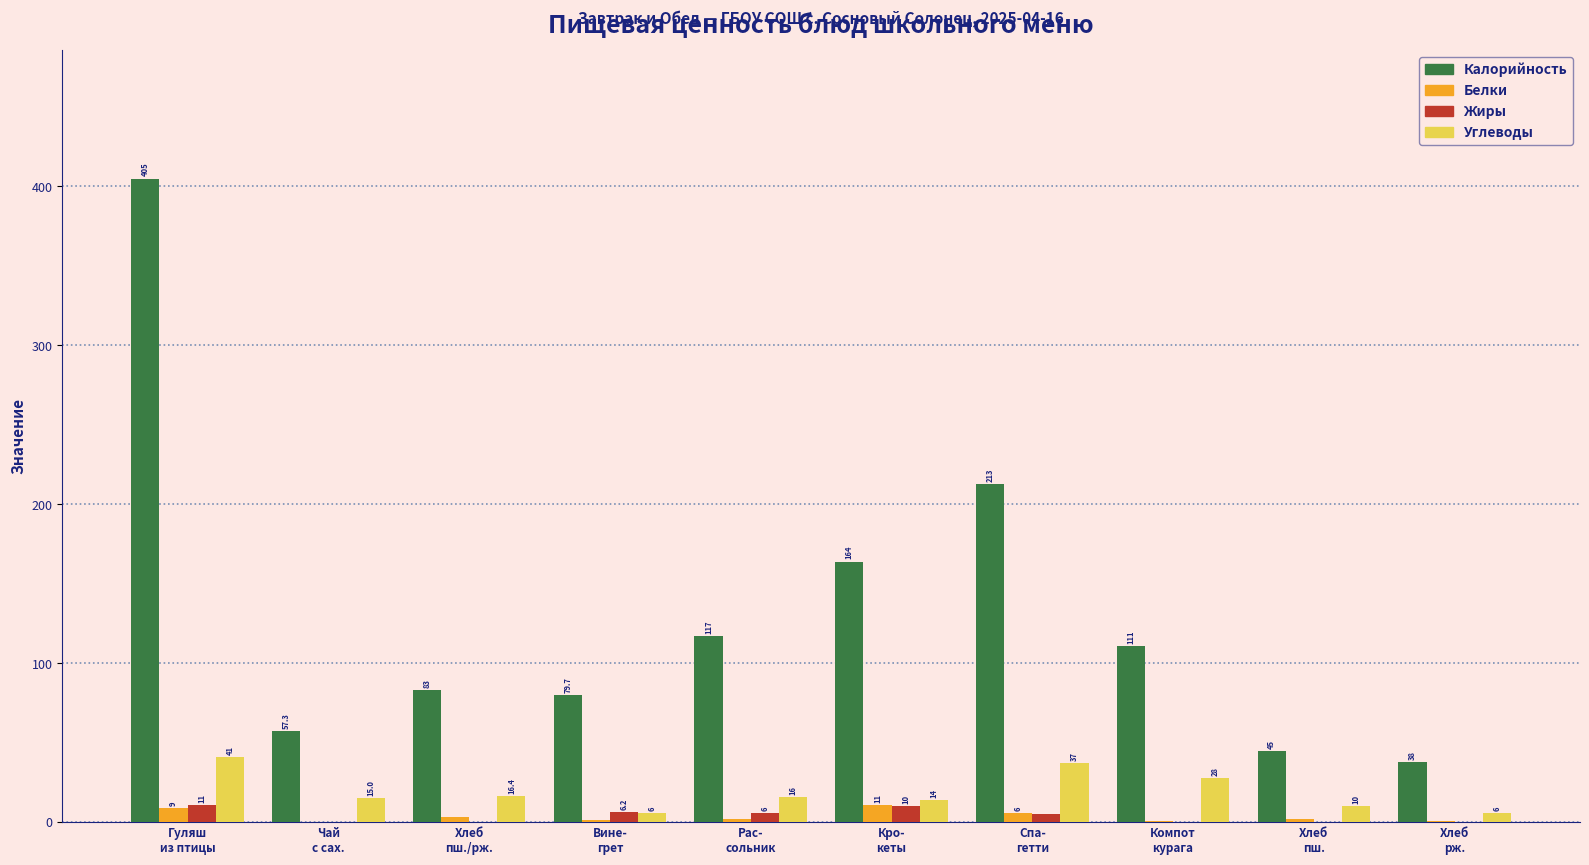

Which series has the largest total across all categories?

Калорийность